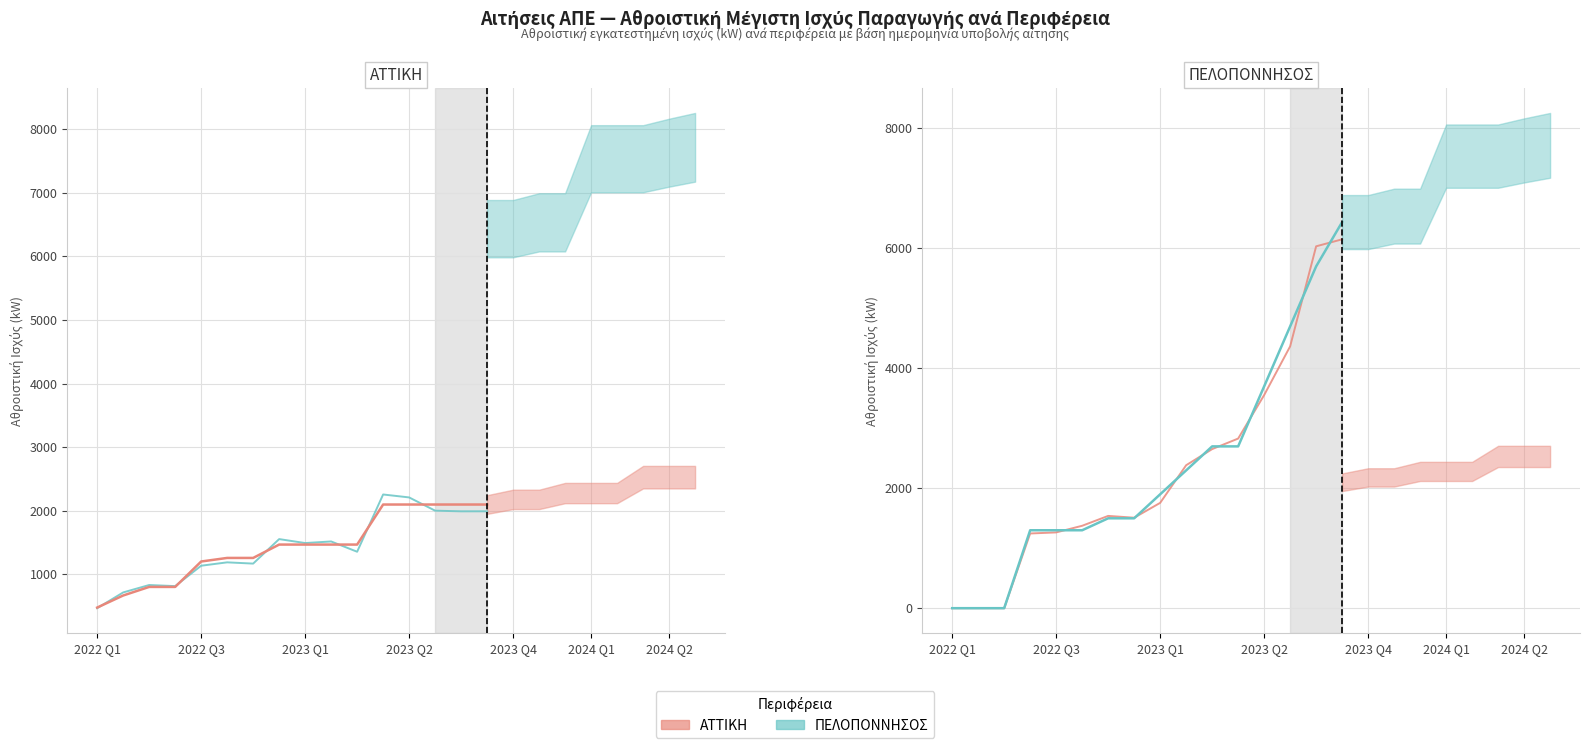

How many categories are shown in the chart?

16